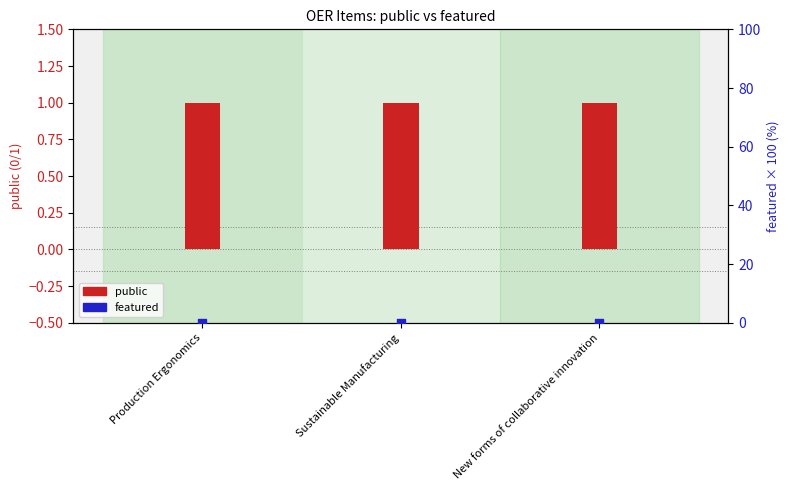

Which series has the largest Y range (max minus min)?

public